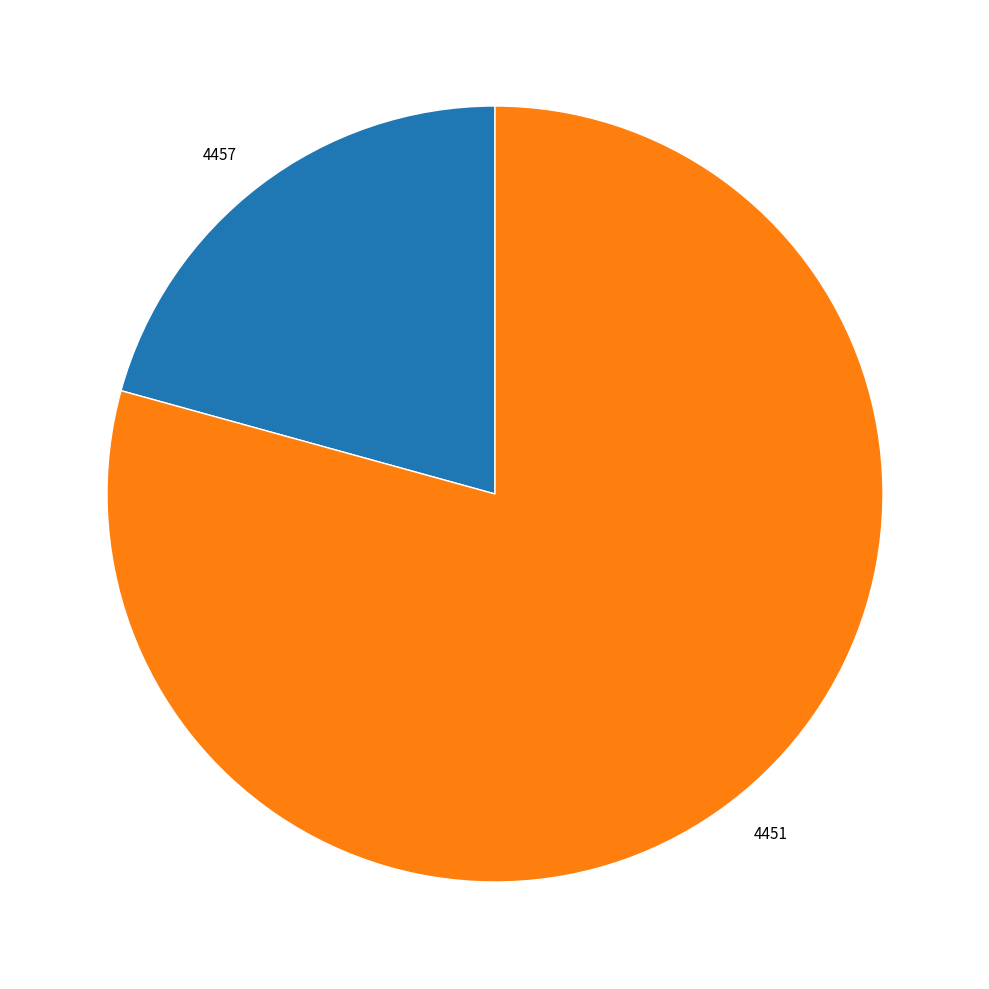

Does 4457 account for over 50% of the chart?

No